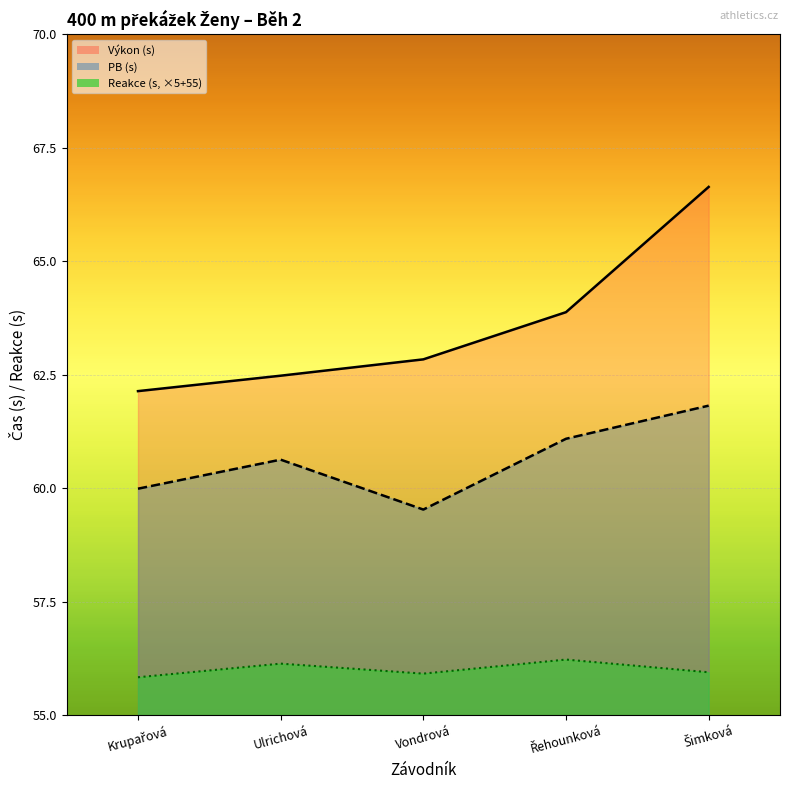

Reading right to left, extract all data points from this chart.

Výkon: Šimková=66.6	Řehounková=63.9	Vondrová=62.8	Ulrichová=62.5	Krupařová=62.1
PB: Šimková=61.8	Řehounková=61.1	Vondrová=59.5	Ulrichová=60.6	Krupařová=60.0
Reakce: Šimková=55.9	Řehounková=56.2	Vondrová=55.9	Ulrichová=56.1	Krupařová=55.8